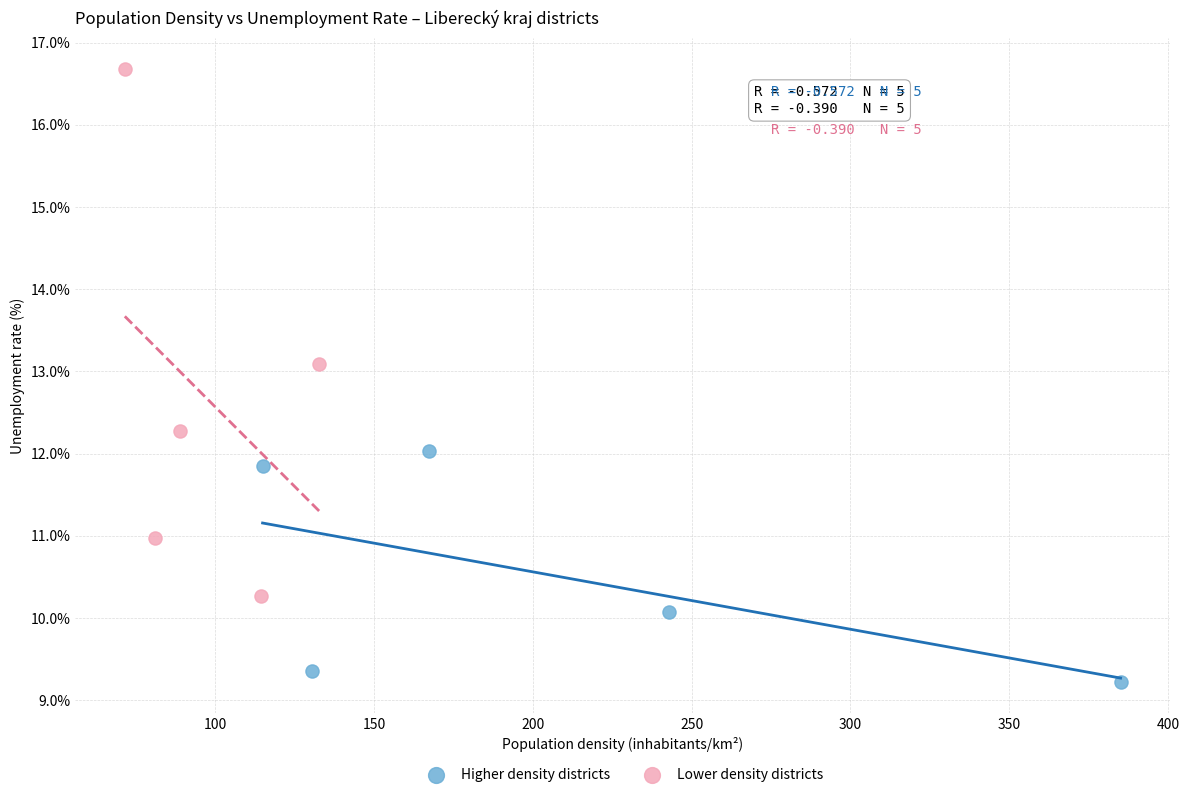

Which series reaches the minimum Y coordinate?

Higher density districts